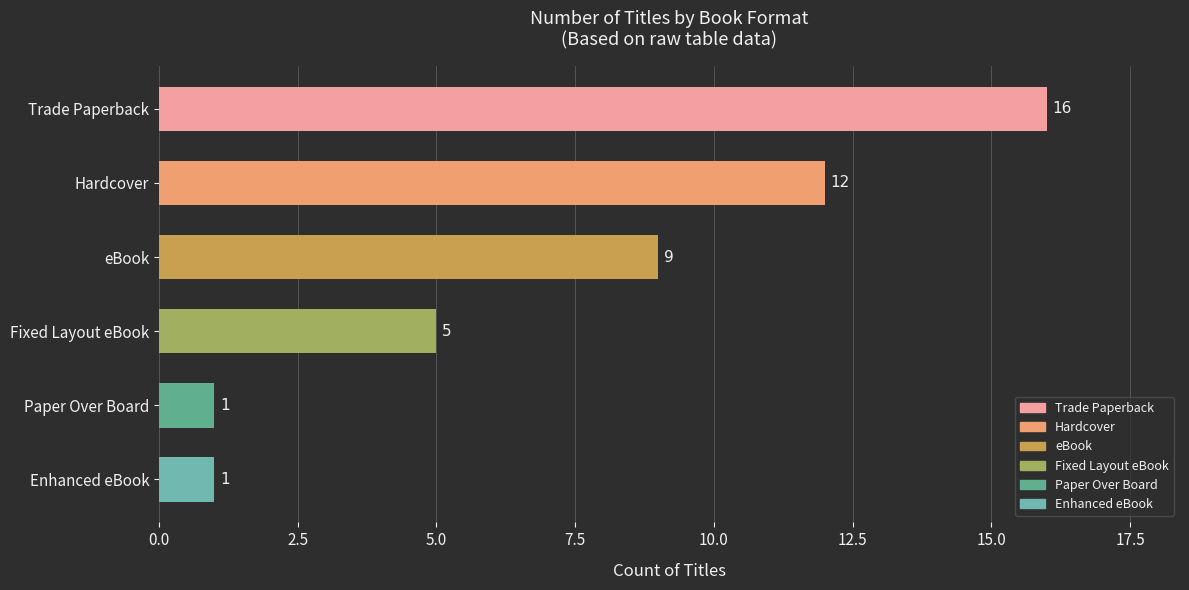

Which has a higher value, Fixed Layout eBook or Trade Paperback?

Trade Paperback